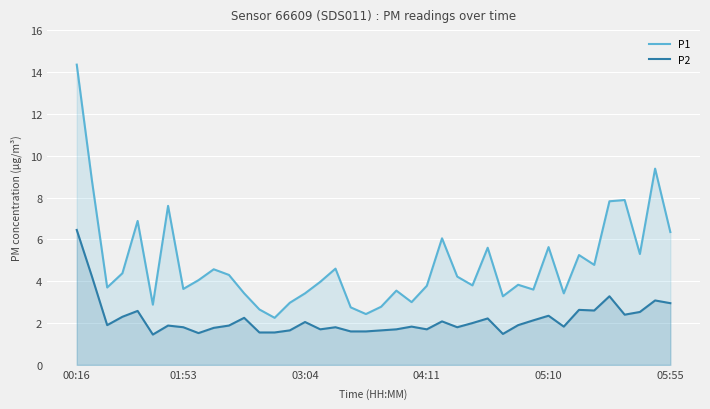

True or false: P1 has more than 1 points higher than both neighbors.

True